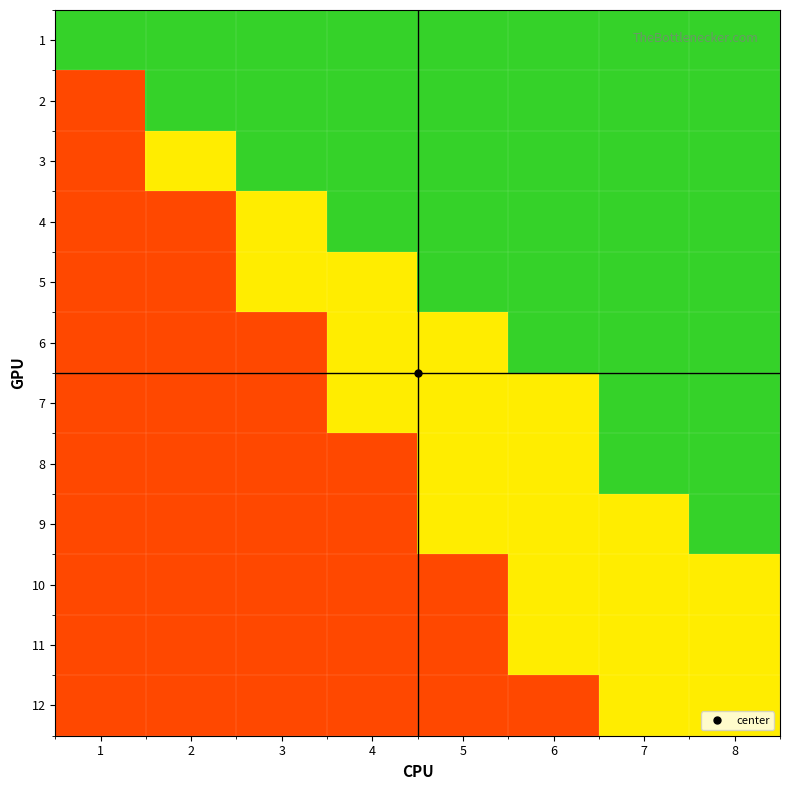

Reading left to right, extract all data points from this chart.

1: 1=0.1	2=0.1	3=0.1	4=0.1	5=0.1	6=0.1	7=0.1	8=0.1
2: 1=0.9	2=0.1	3=0.1	4=0.1	5=0.1	6=0.1	7=0.1	8=0.1
3: 1=0.9	2=0.5	3=0.1	4=0.1	5=0.1	6=0.1	7=0.1	8=0.1
4: 1=0.9	2=0.9	3=0.5	4=0.1	5=0.1	6=0.1	7=0.1	8=0.1
5: 1=0.9	2=0.9	3=0.5	4=0.5	5=0.1	6=0.1	7=0.1	8=0.1
6: 1=0.9	2=0.9	3=0.9	4=0.5	5=0.5	6=0.1	7=0.1	8=0.1
7: 1=0.9	2=0.9	3=0.9	4=0.5	5=0.5	6=0.5	7=0.1	8=0.1
8: 1=0.9	2=0.9	3=0.9	4=0.9	5=0.5	6=0.5	7=0.1	8=0.1
9: 1=0.9	2=0.9	3=0.9	4=0.9	5=0.5	6=0.5	7=0.5	8=0.1
10: 1=0.9	2=0.9	3=0.9	4=0.9	5=0.9	6=0.5	7=0.5	8=0.5
11: 1=0.9	2=0.9	3=0.9	4=0.9	5=0.9	6=0.5	7=0.5	8=0.5
12: 1=0.9	2=0.9	3=0.9	4=0.9	5=0.9	6=0.9	7=0.5	8=0.5